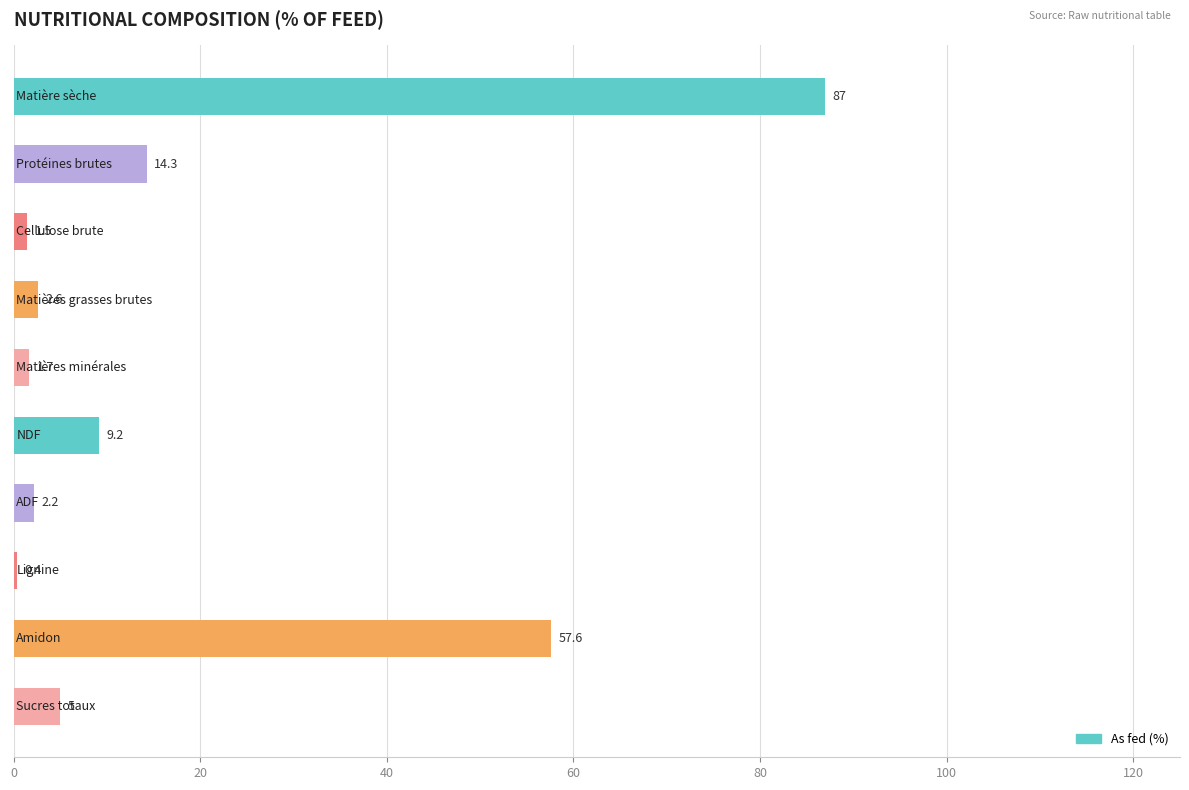

What is the difference between the second highest and minimum values?

57.2